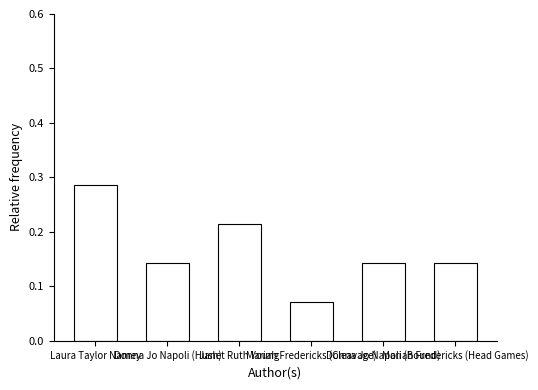

What is the label of the 3rd bar from the left?

Janet Ruth Young